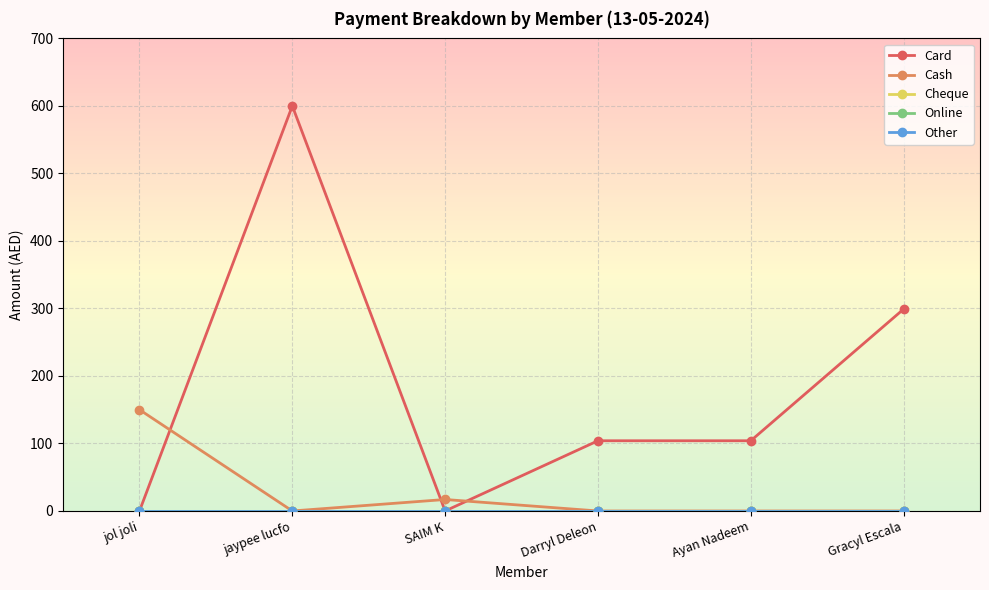

At which category is the sum across all series the highest?

jaypee lucfo